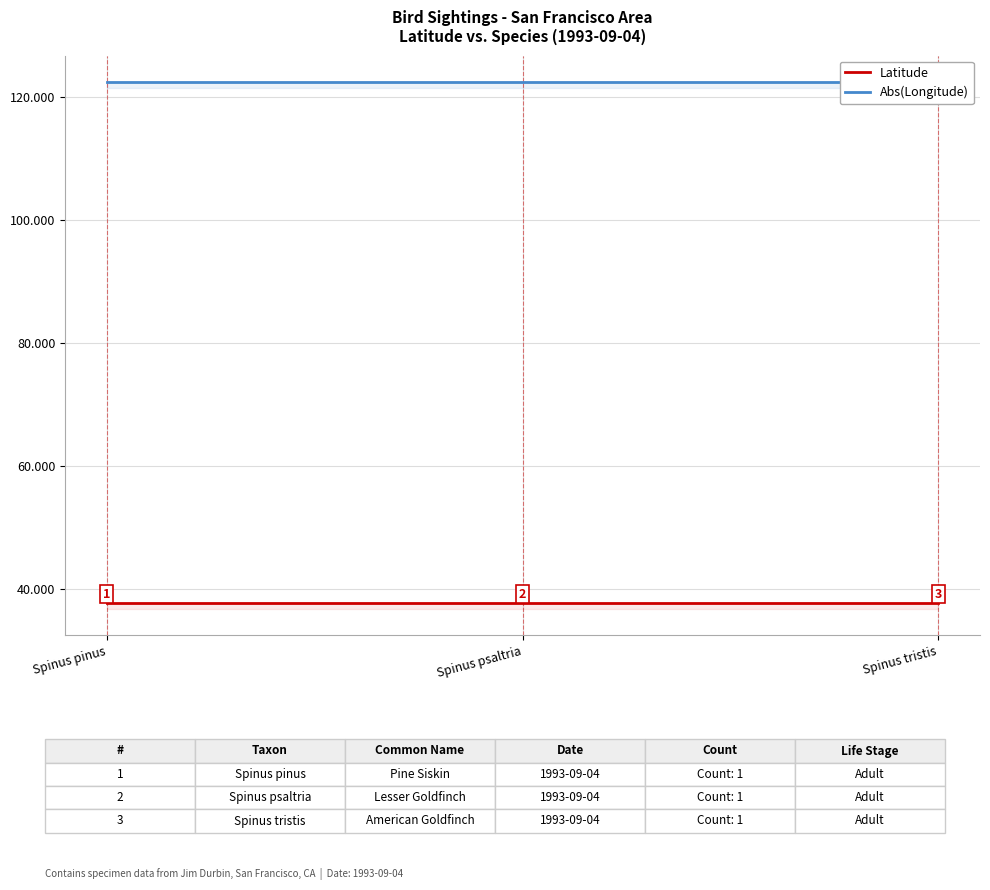

True or false: Latitude has a value of 37.8 at Spinus psaltria.

True